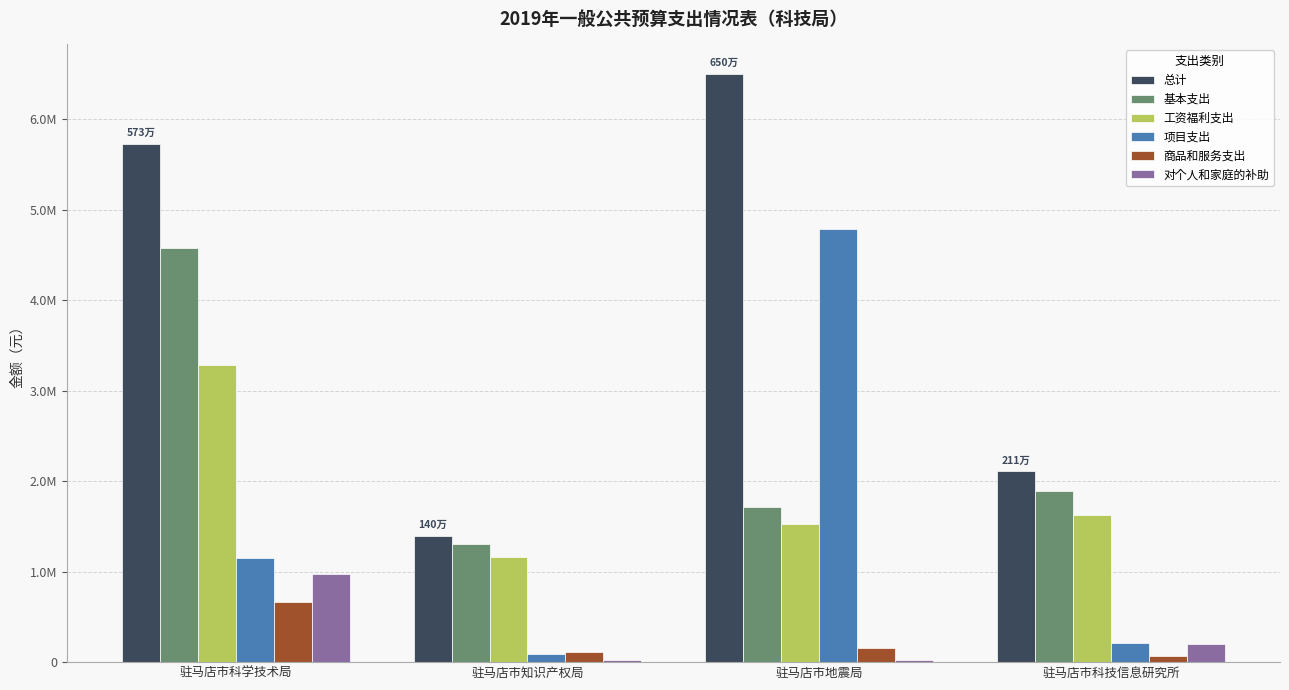

What are all the series names shown in the legend?

总计, 基本支出, 工资福利支出, 项目支出, 商品和服务支出, 对个人和家庭的补助